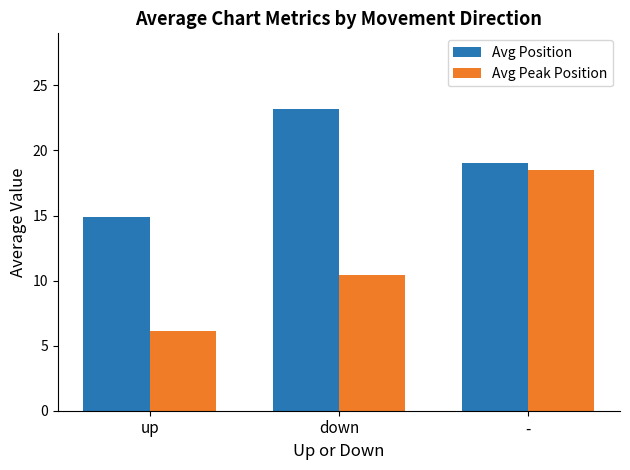

Which series has the largest range (max minus min)?

Avg Peak Position